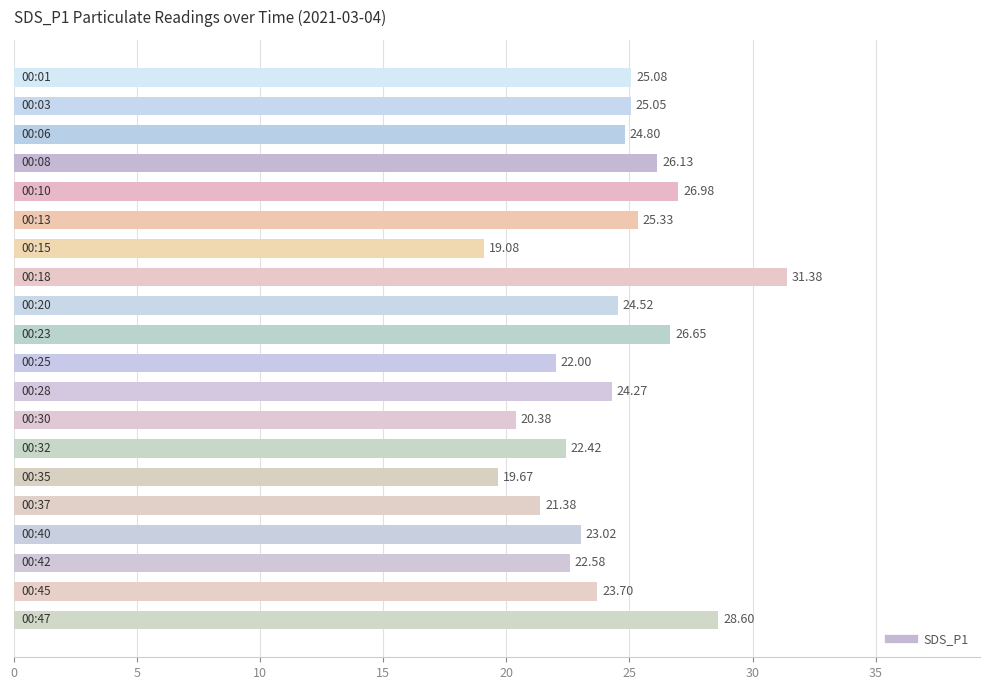

What is the maximum value shown in the chart?

31.4